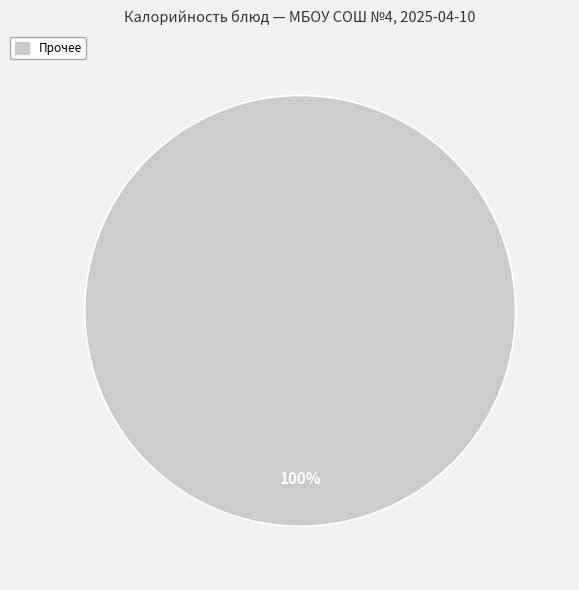

How many slices are in this pie chart?

1